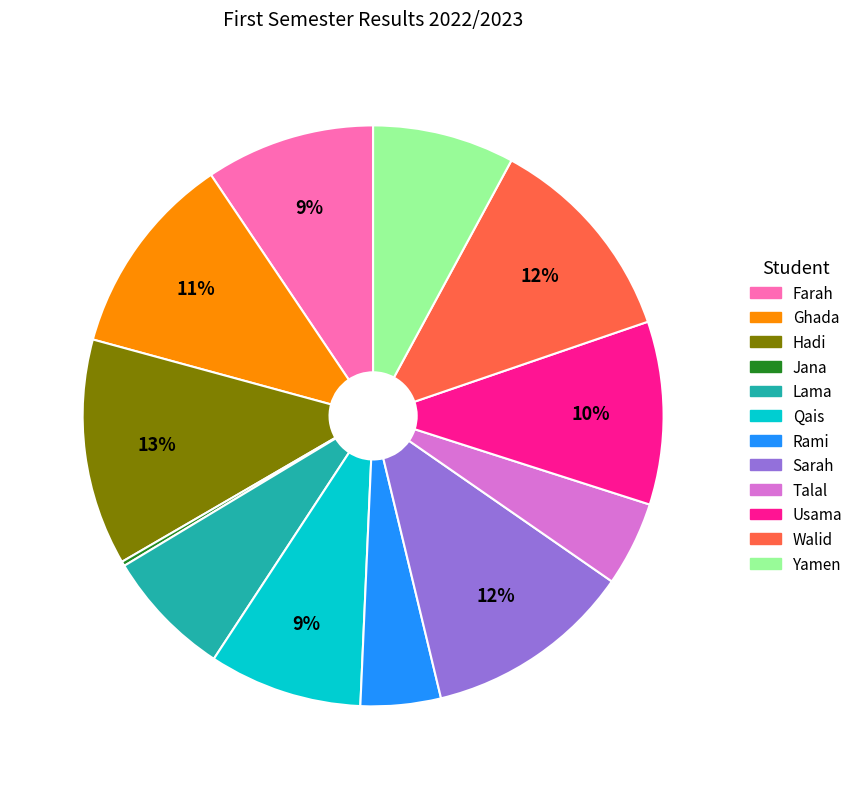

Is the sum of Qais and Lama greater than half?

No